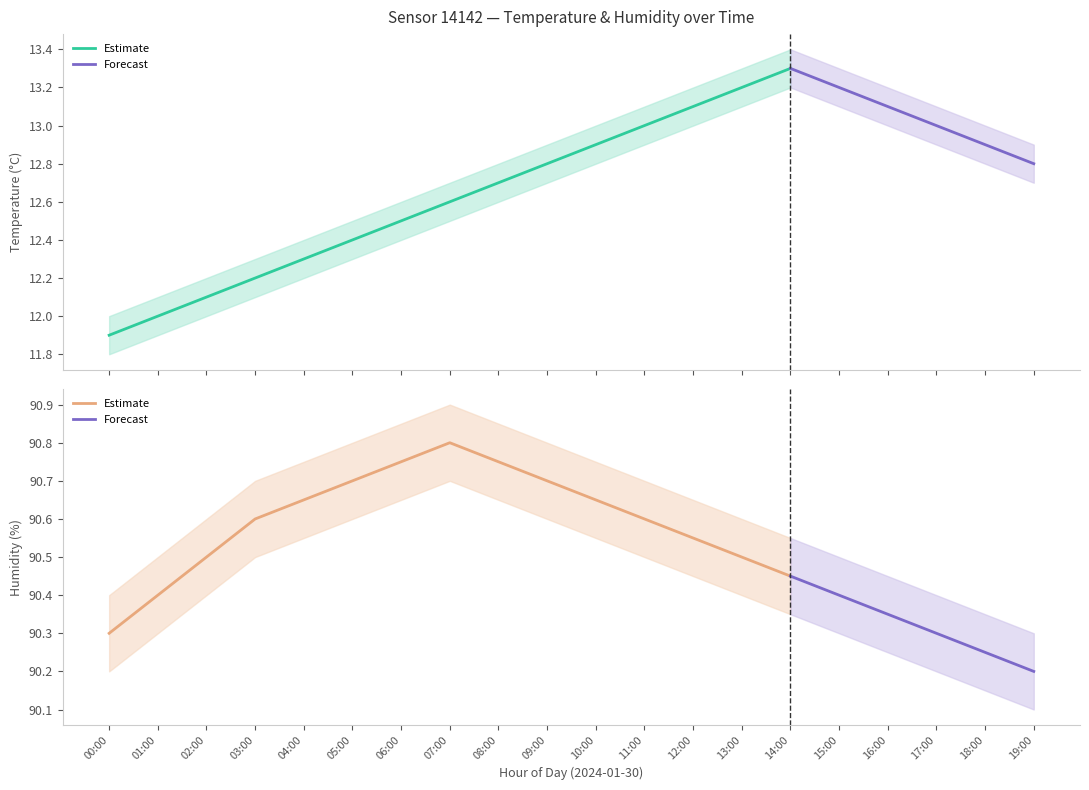

List the series in order of their peak value, lowest first.

temperature_lower, temperature, temperature_upper, humidity_lower, humidity, humidity_upper